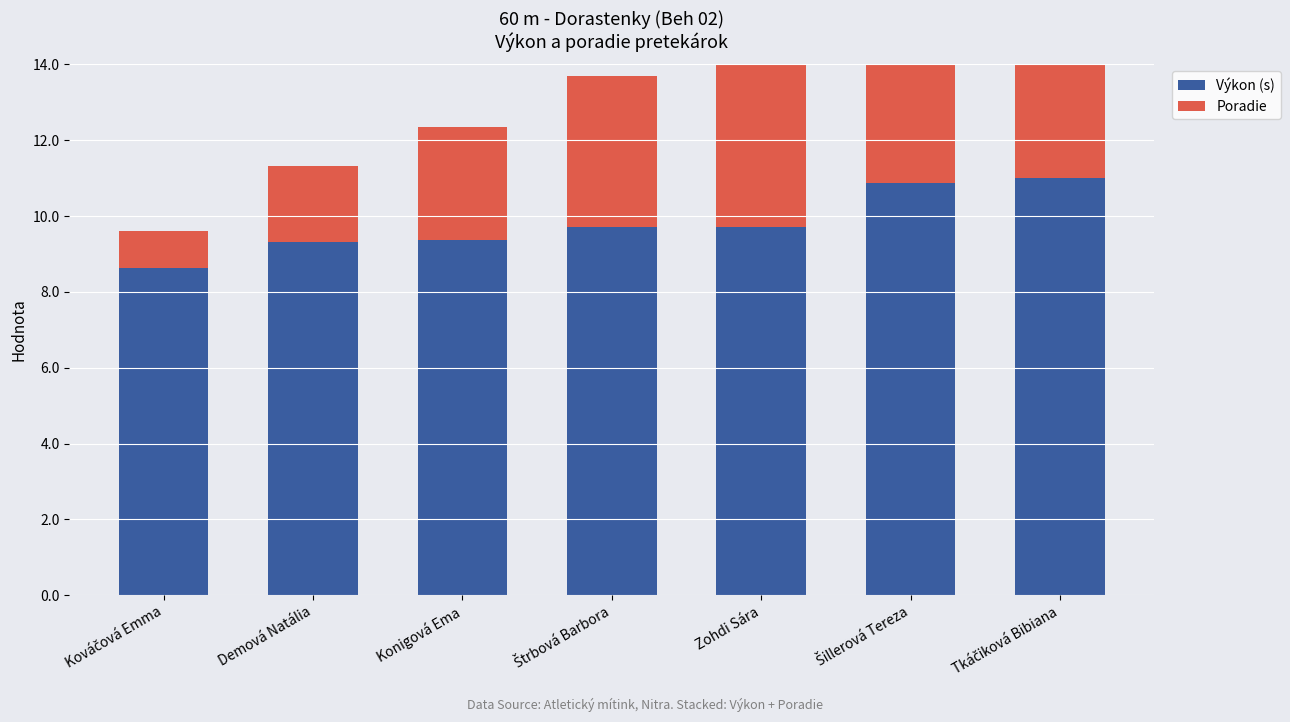

What position from the right is Kováčová Emma?

7